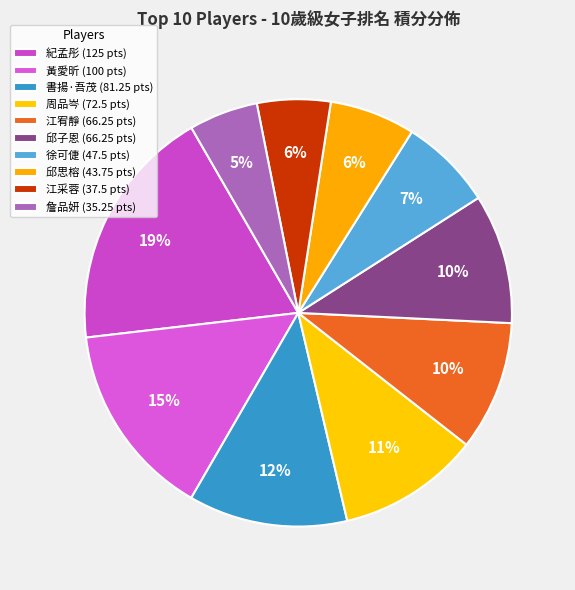

How many slices are in this pie chart?

10